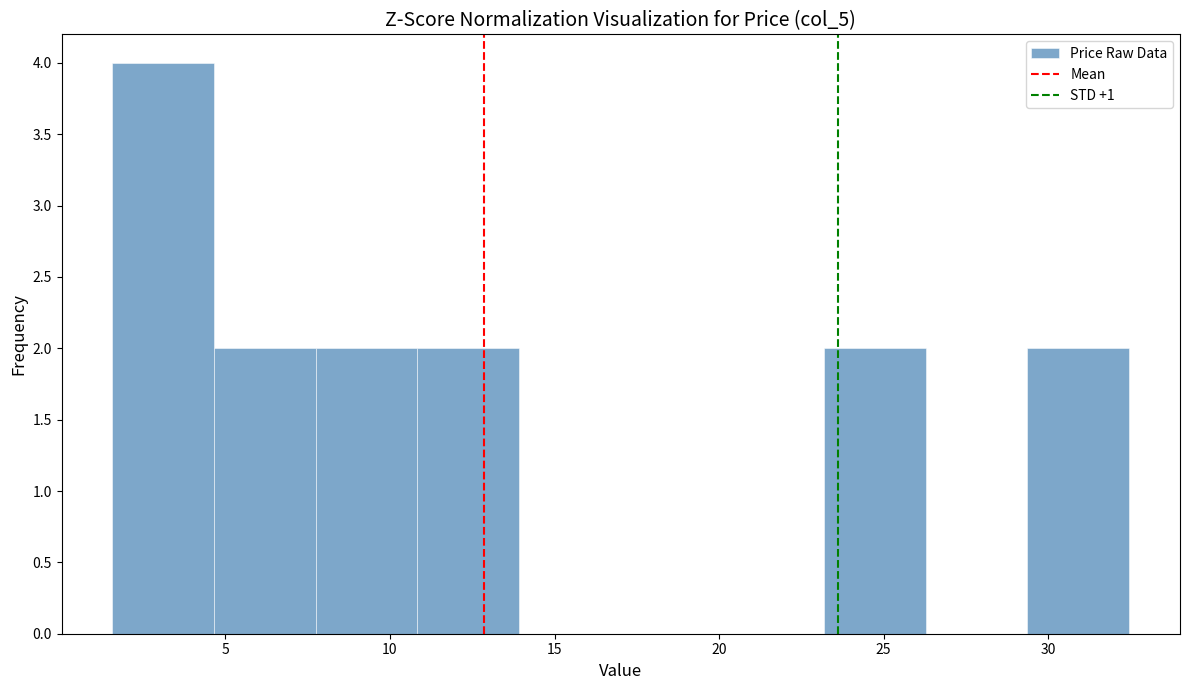

Which range on the x-axis has the tallest bar?

1.5 to 4.5